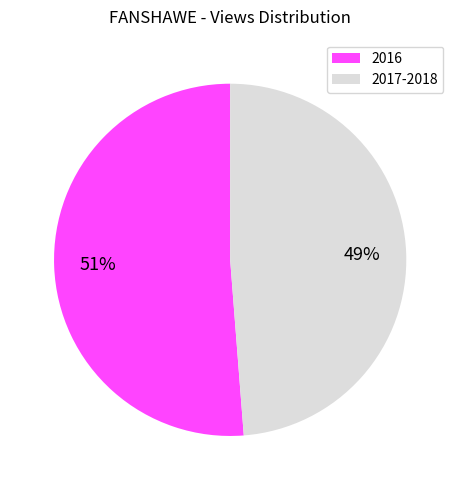

Approximately how many times larger is the value at 2017-2018 compared to 2016?

1.0